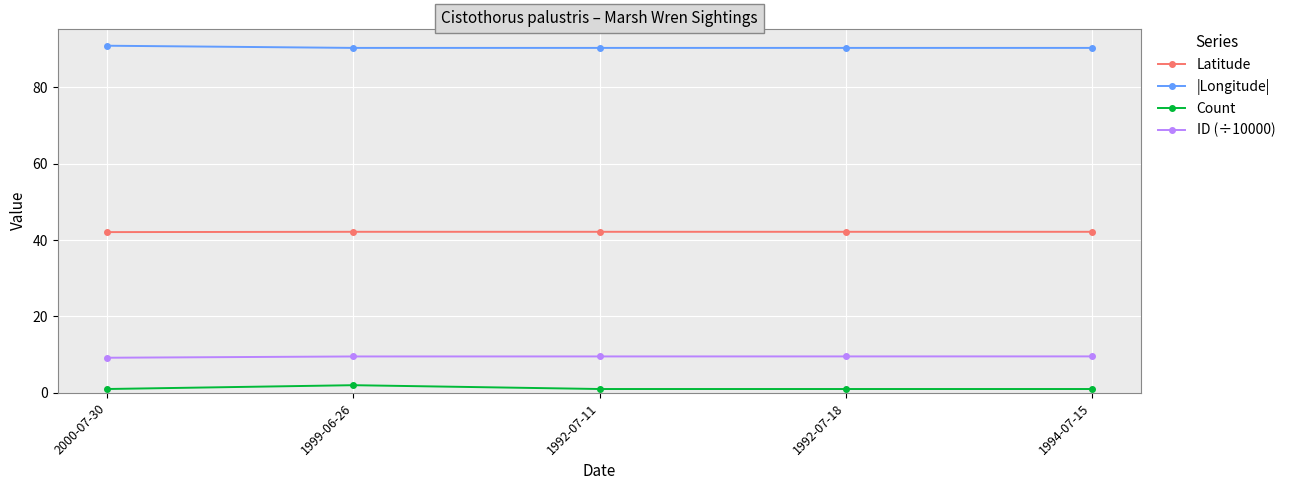

What is the maximum value for |Longitude|?

90.9